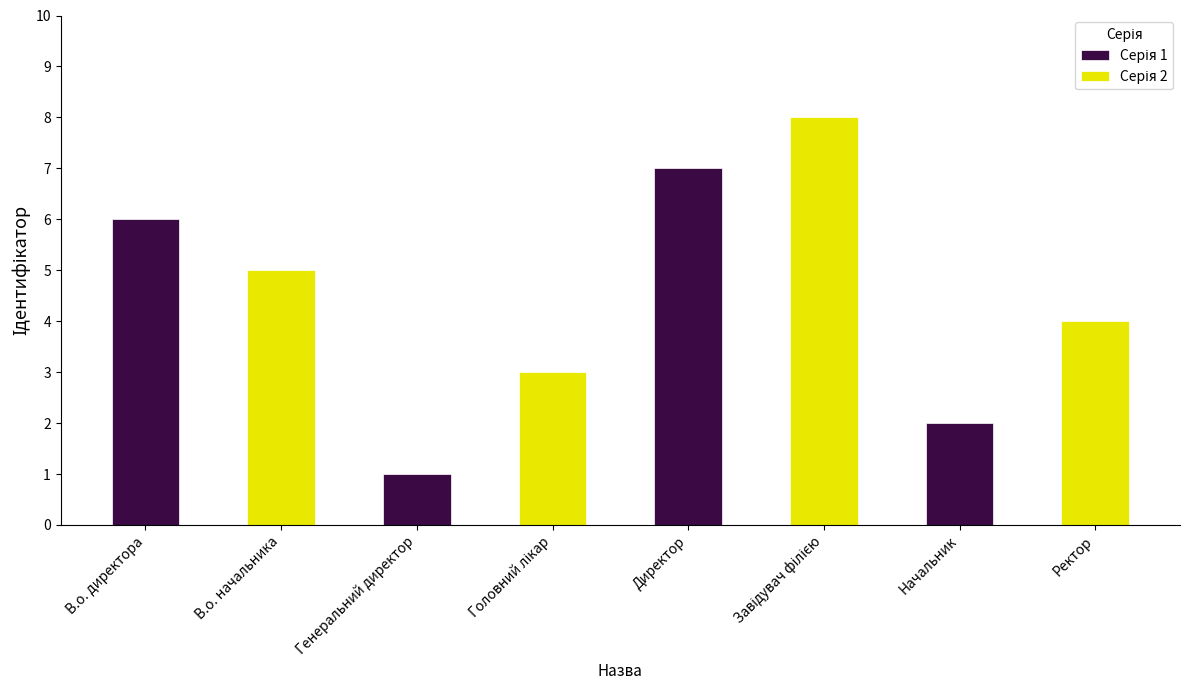

List the series in order of their peak value, lowest first.

Серія 1, Серія 2